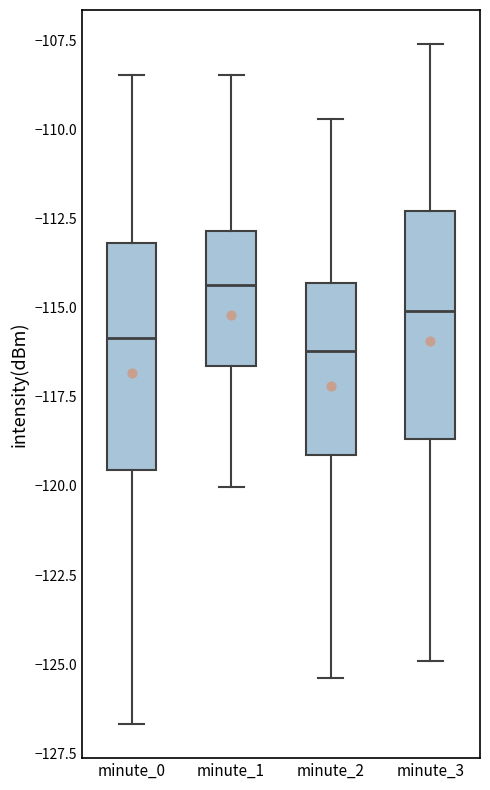

Which box has the highest median line?

minute_1